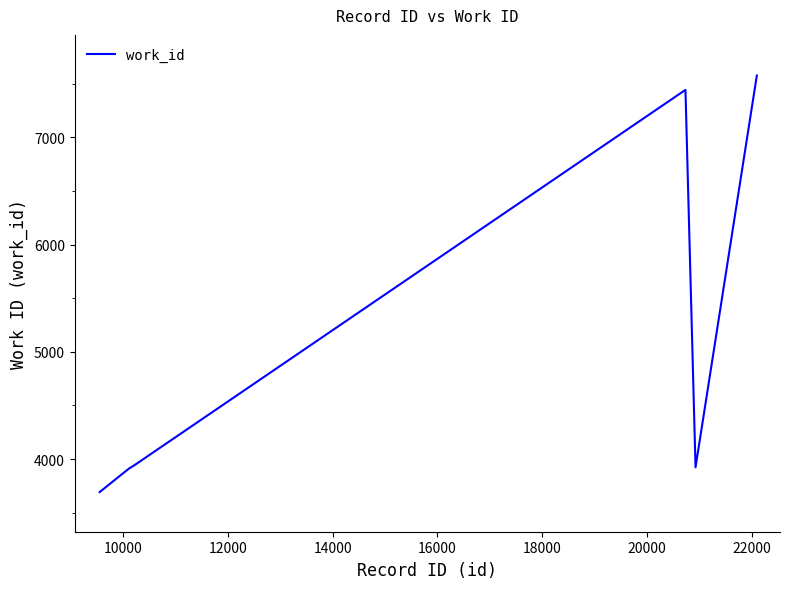

What is the difference between the maximum and second lowest values?

3665